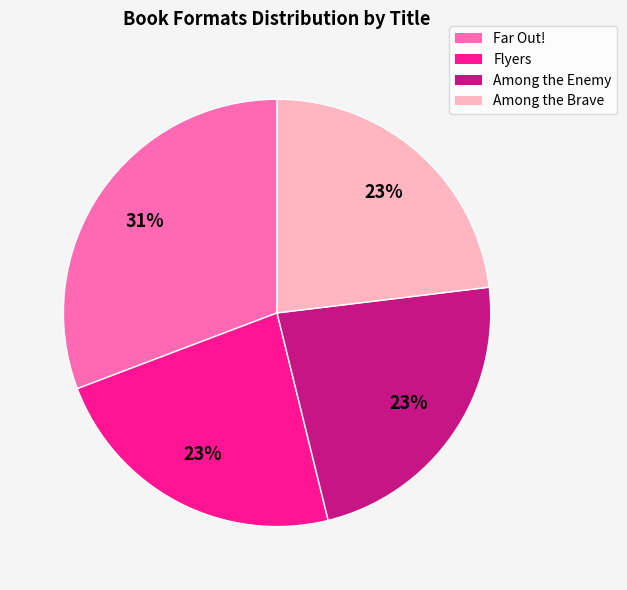

What is the ratio of the value at Far Out! to the value at Among the Enemy?

1.3